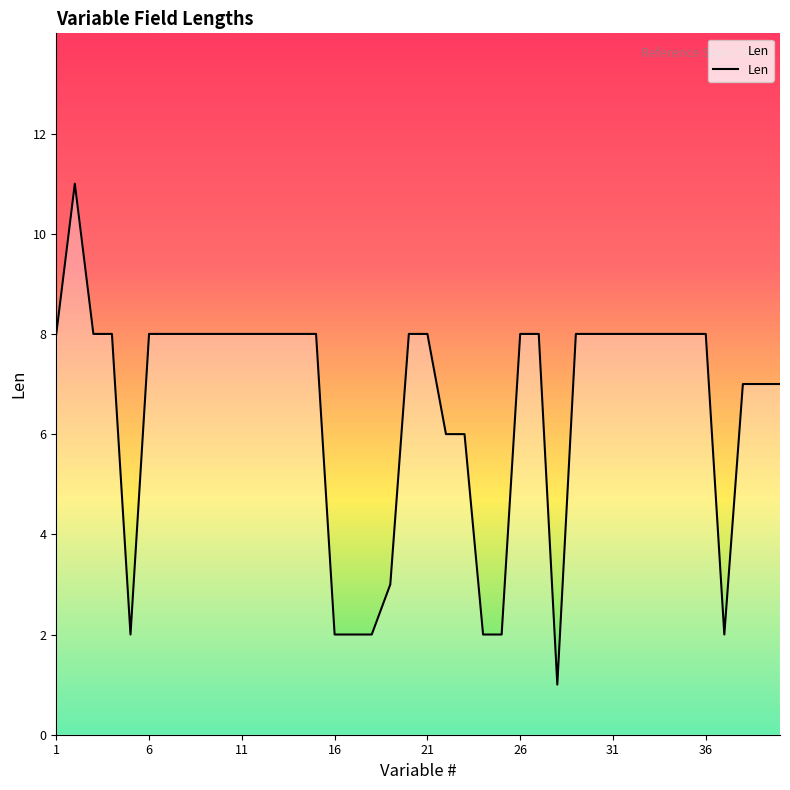

What is the average value?

7